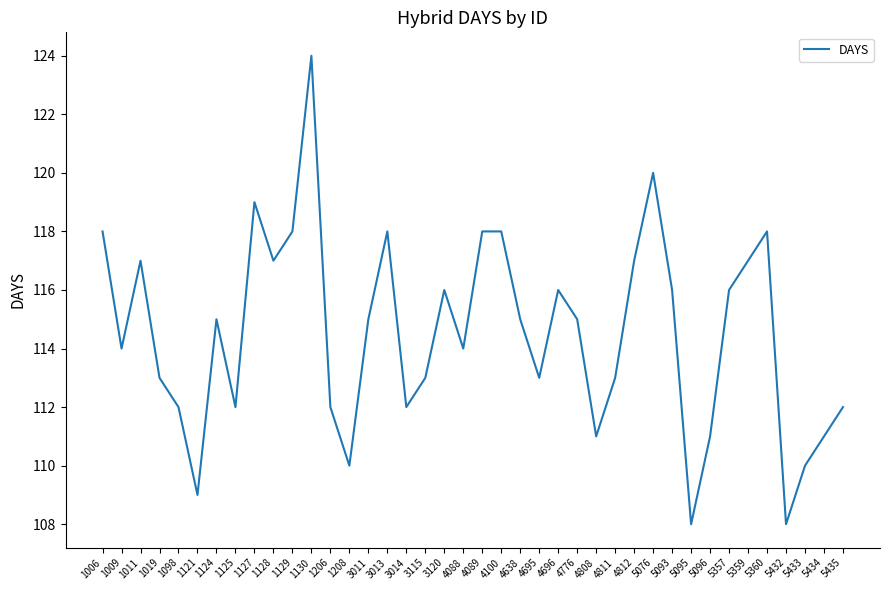

Is this an area chart (filled region under the line)?

No